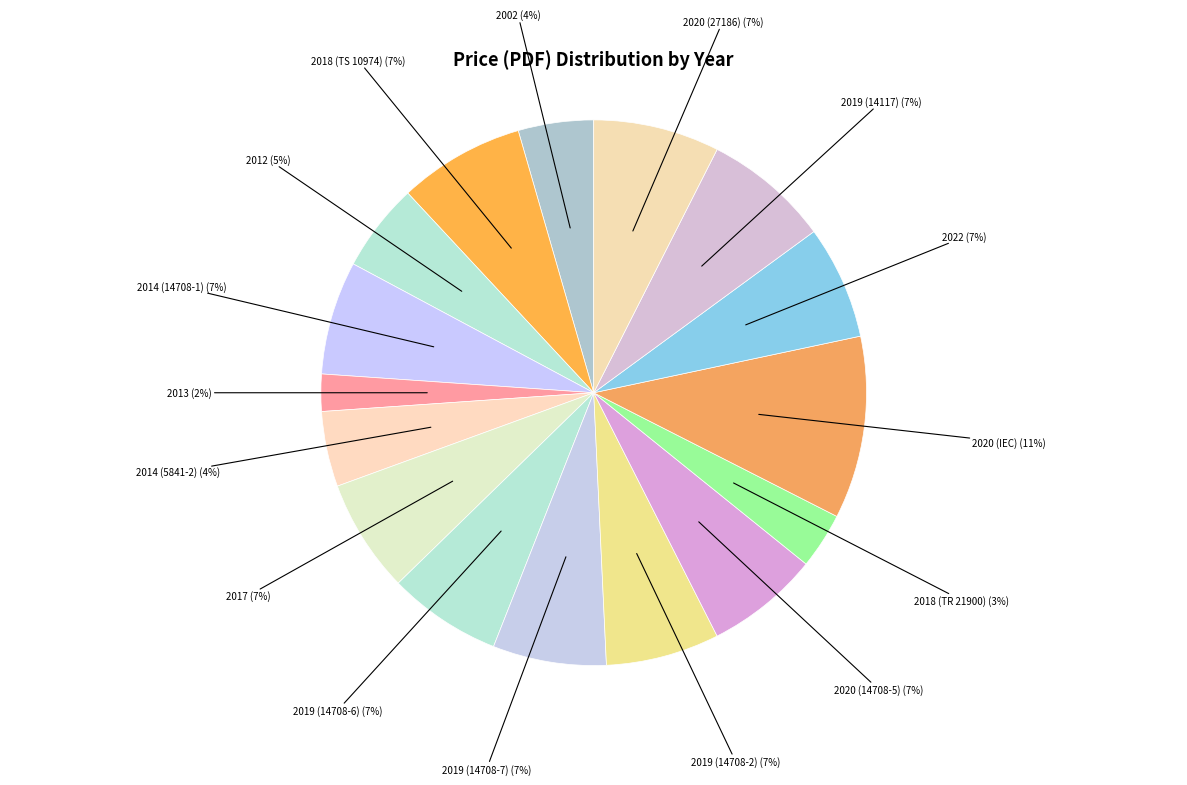

Which has a higher value, 2018 (TS 10974) or 2018 (TR 21900)?

2018 (TS 10974)